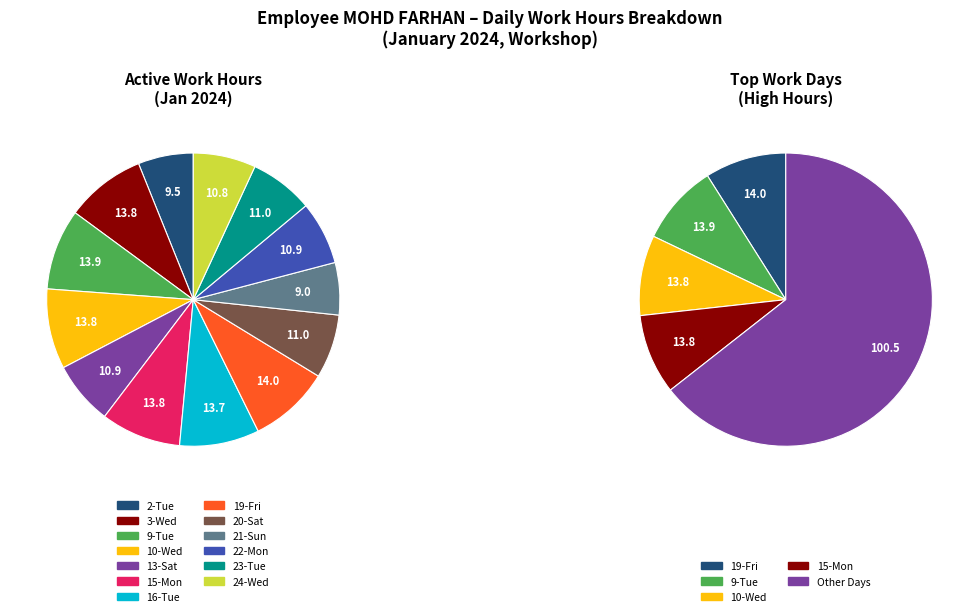

Count the number of slices in the pie.

13